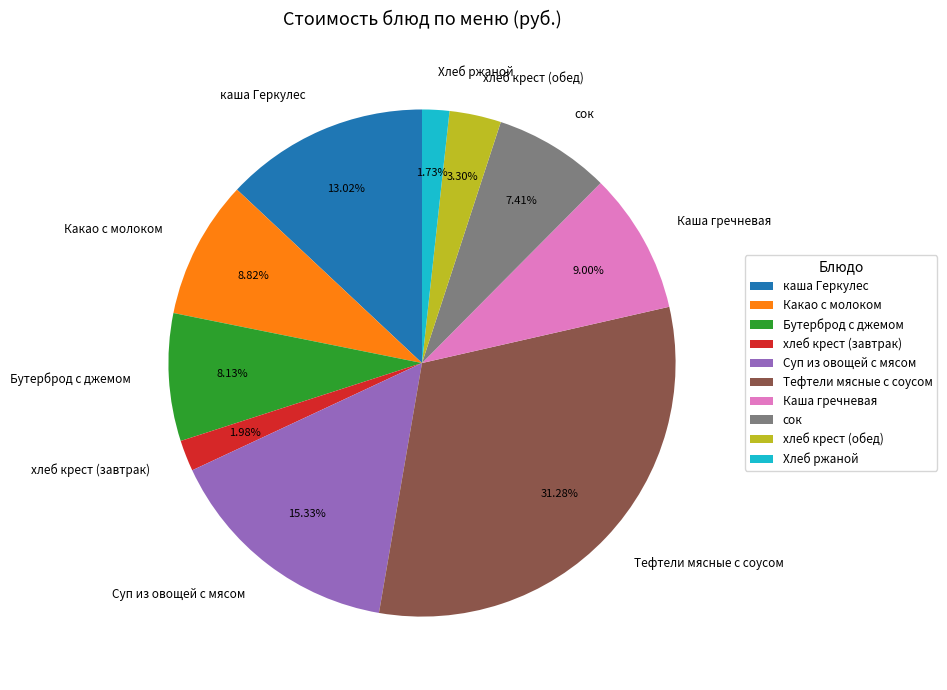

Does каша Геркулес represent more than half of the total?

No